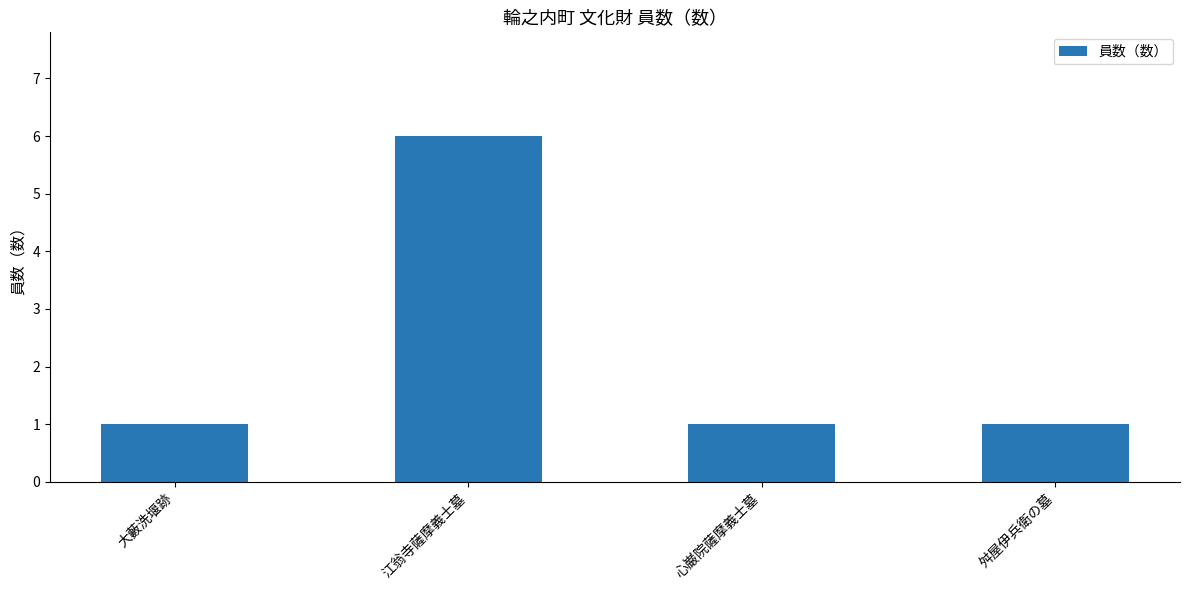

What is the ratio of the value at 大藪洗堰跡 to the value at 江翁寺薩摩義士墓?

0.2